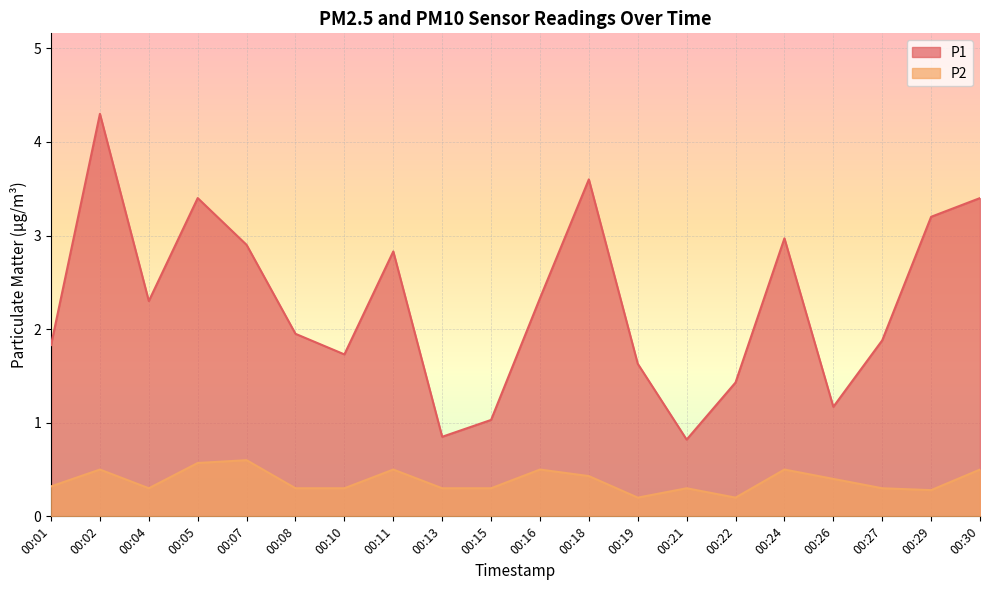

The value of P1 at 00:19 is 1.6. True or false?

True